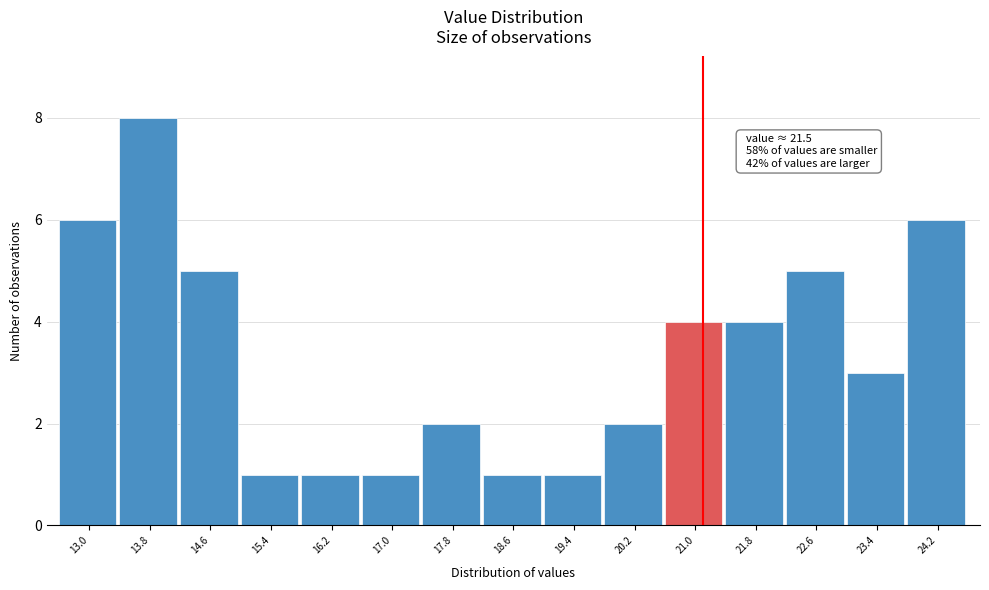

Reading left to right, list all the values displayed in this chart.

6	8	5	1	1	1	2	1	1	2	4	4	5	3	6